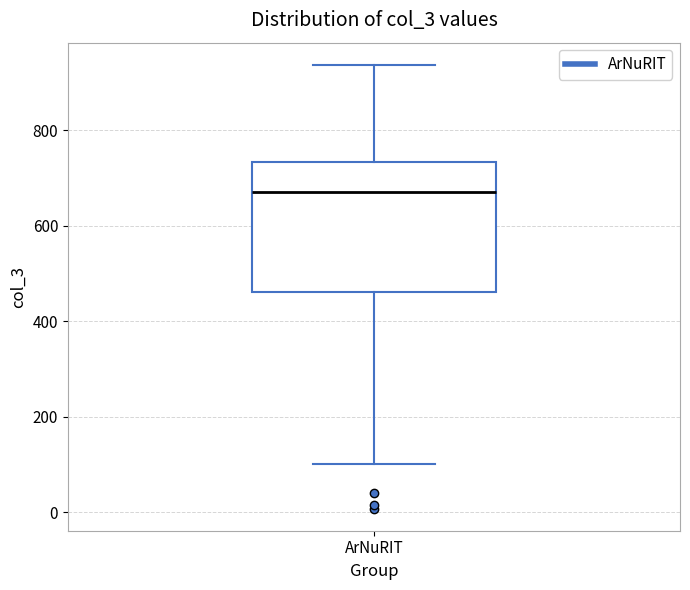

Where does the upper whisker of the box for ArNuRIT end on the y-axis? The values are not printed on the chart, so give them approximately, as read against the axis.

940